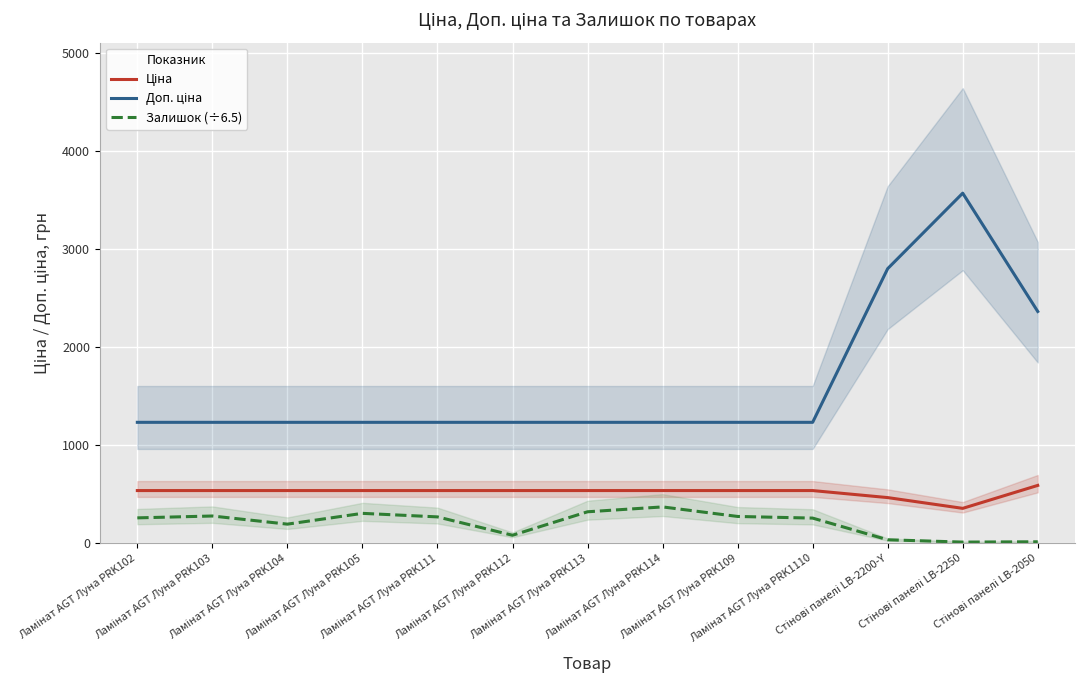

List the labels in order of Ціна value, largest first.

Стінові панелі LB-2050, Ламінат AGT Луна PRK102, Ламінат AGT Луна PRK103, Ламінат AGT Луна PRK104, Ламінат AGT Луна PRK105, Ламінат AGT Луна PRK111, Ламінат AGT Луна PRK112, Ламінат AGT Луна PRK113, Ламінат AGT Луна PRK114, Ламінат AGT Луна PRK109, Ламінат AGT Луна PRK1110, Стінові панелі LB-2200-Y, Стінові панелі LB-2250